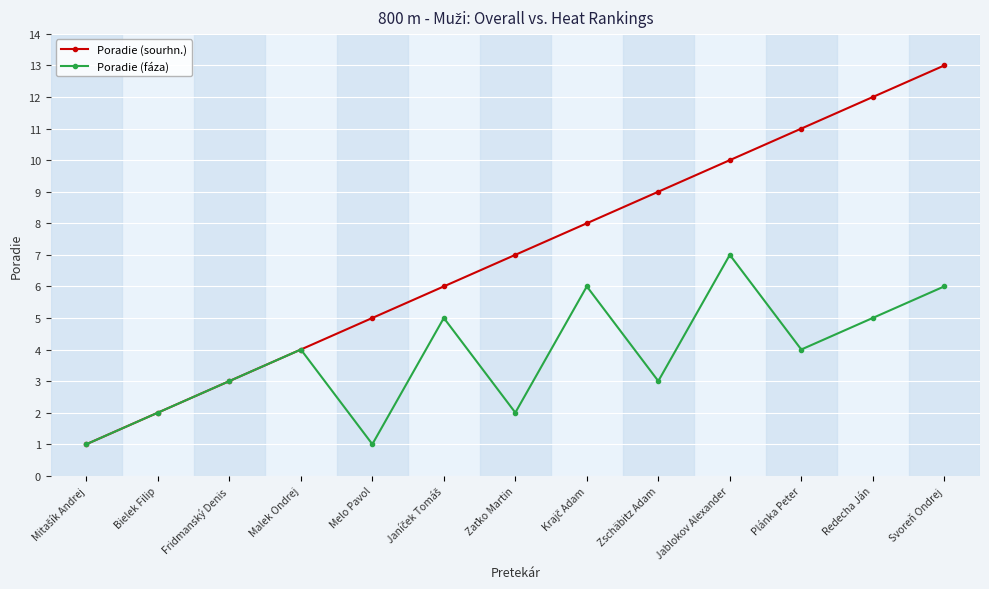

Which series has the widest spread of values?

Poradie (sourhn.)